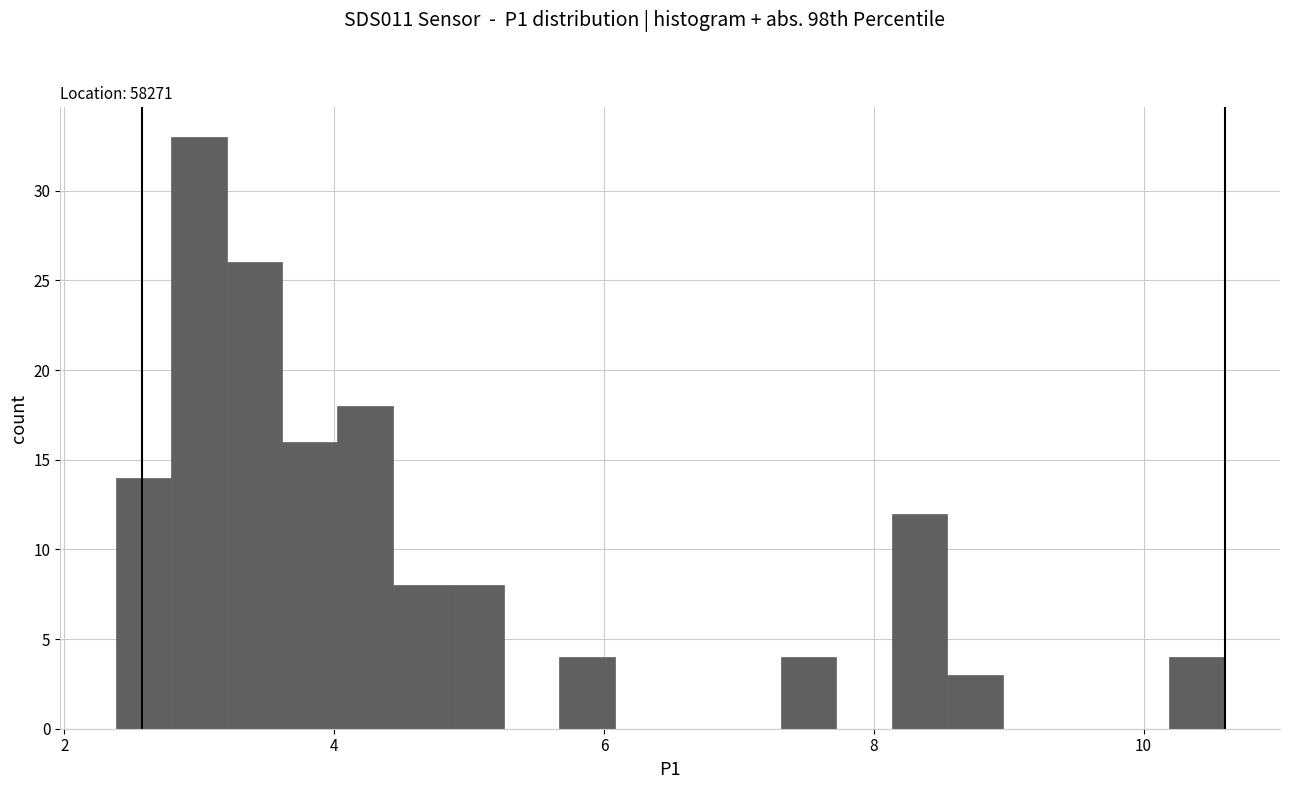

Around what value on the x-axis is the tallest bar? Give the approximate position of its centre, as read against the axis.

3.0